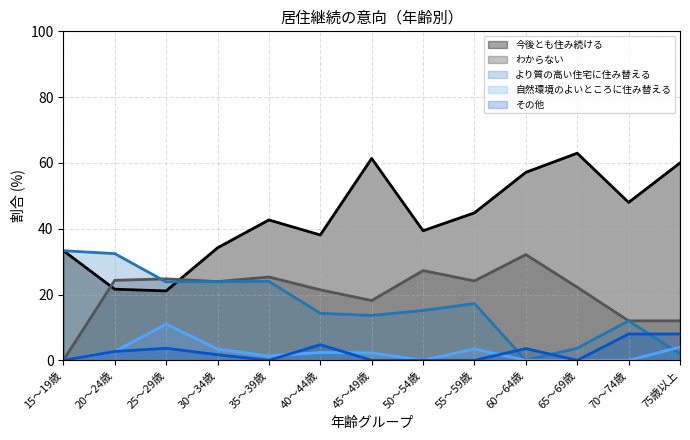

Rank the series at 45～49歳 from lowest to highest value.

その他, 自然環境のよいところに住み替える, より質の高い住宅に住み替える, わからない, 今後とも住み続ける